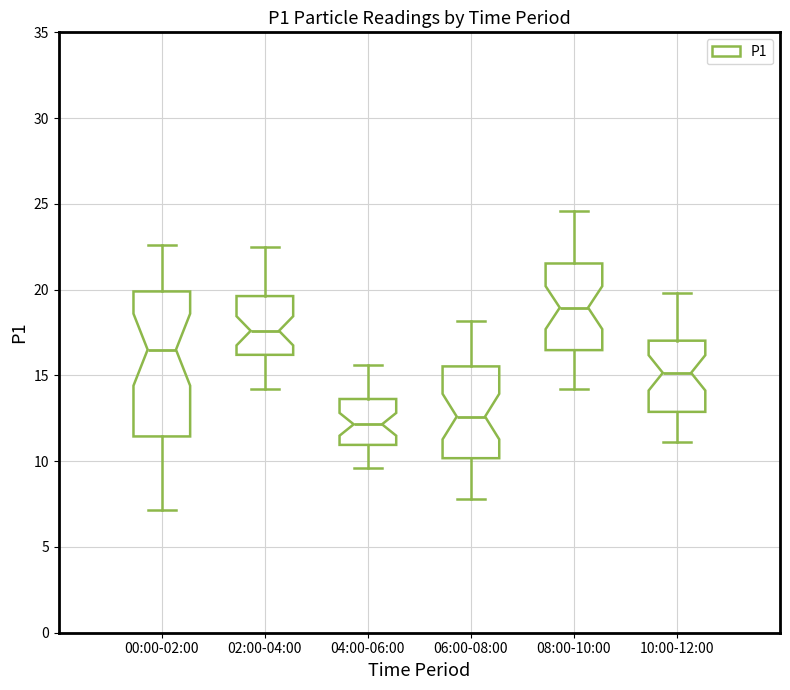

Reading left to right, read every box against the y-axis: the position of its median line, the range the box covers, and the ends of its whiskers. The values are not printed on the chart, so give them approximately, as read against the axis.

00:00-02:00: median 16.5, box 11.5 to 20.0, whiskers 7.0 to 22.5
02:00-04:00: median 17.5, box 16.0 to 19.5, whiskers 14.0 to 22.5
04:00-06:00: median 12.0, box 11.0 to 13.5, whiskers 9.5 to 15.5
06:00-08:00: median 12.5, box 10.0 to 15.5, whiskers 8.0 to 18.0
08:00-10:00: median 19.0, box 16.5 to 21.5, whiskers 14.0 to 24.5
10:00-12:00: median 15.0, box 13.0 to 17.0, whiskers 11.0 to 20.0